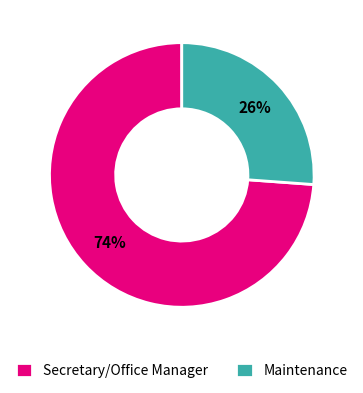

Combined, do Secretary/Office Manager and Maintenance account for over 50%?

Yes